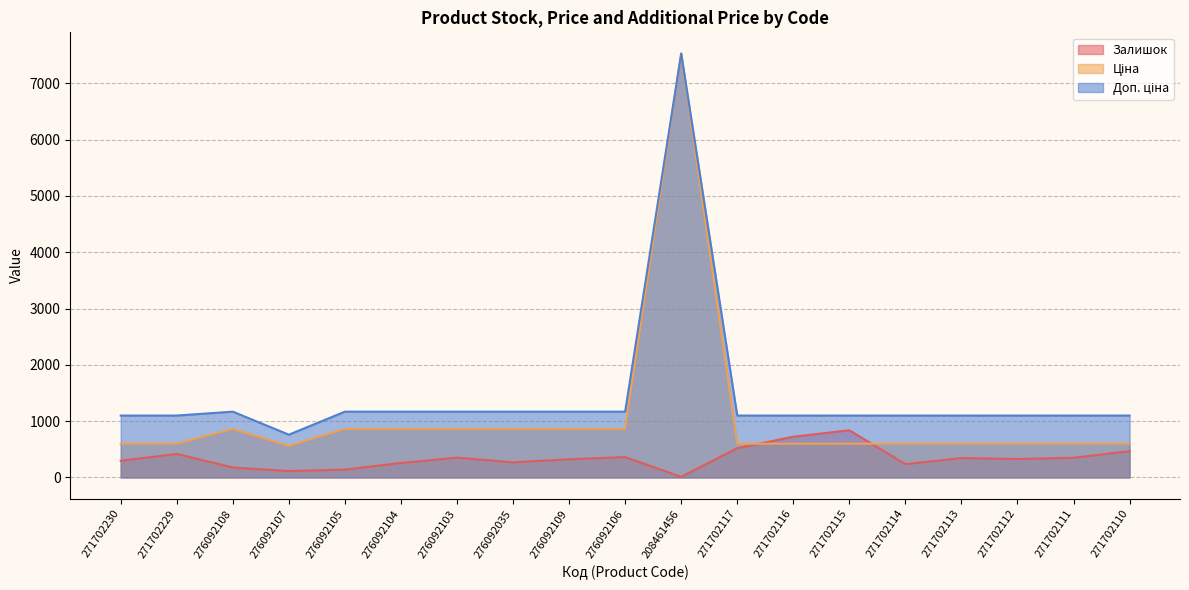

Which series has the largest total across all categories?

Доп. ціна